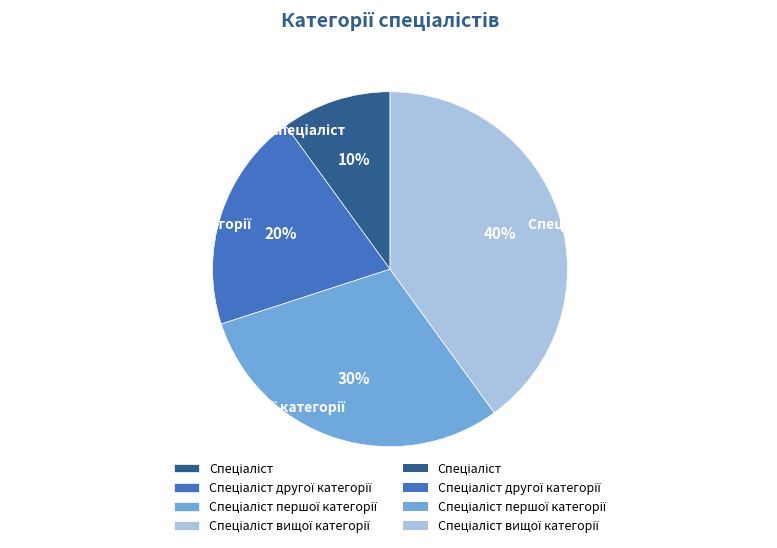

Does any single category account for the majority?

No